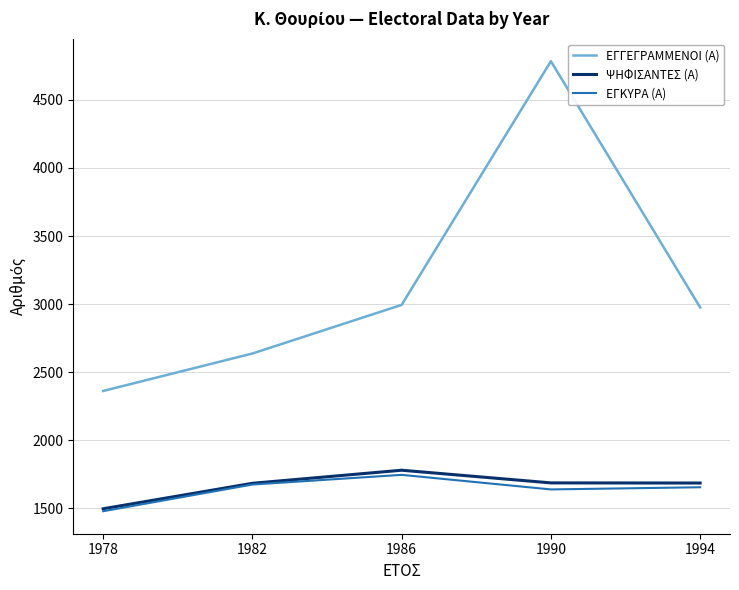

How many distinct data groups are displayed?

3